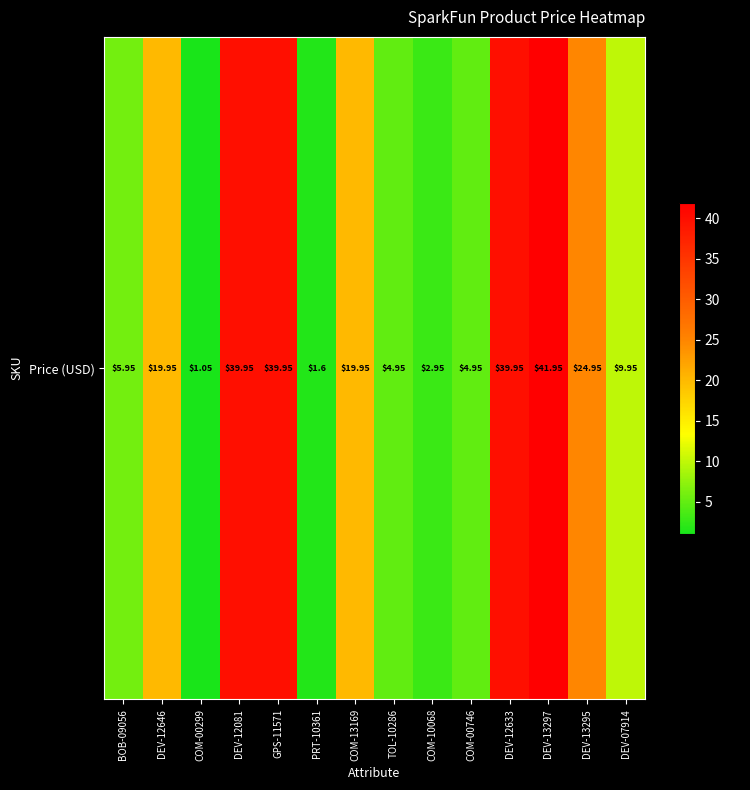

Rank the categories by value from highest to lowest.

DEV-13297, DEV-12081, GPS-11571, DEV-12633, DEV-13295, DEV-12646, COM-13169, DEV-07914, BOB-09056, TOL-10286, COM-00746, COM-10068, PRT-10361, COM-00299